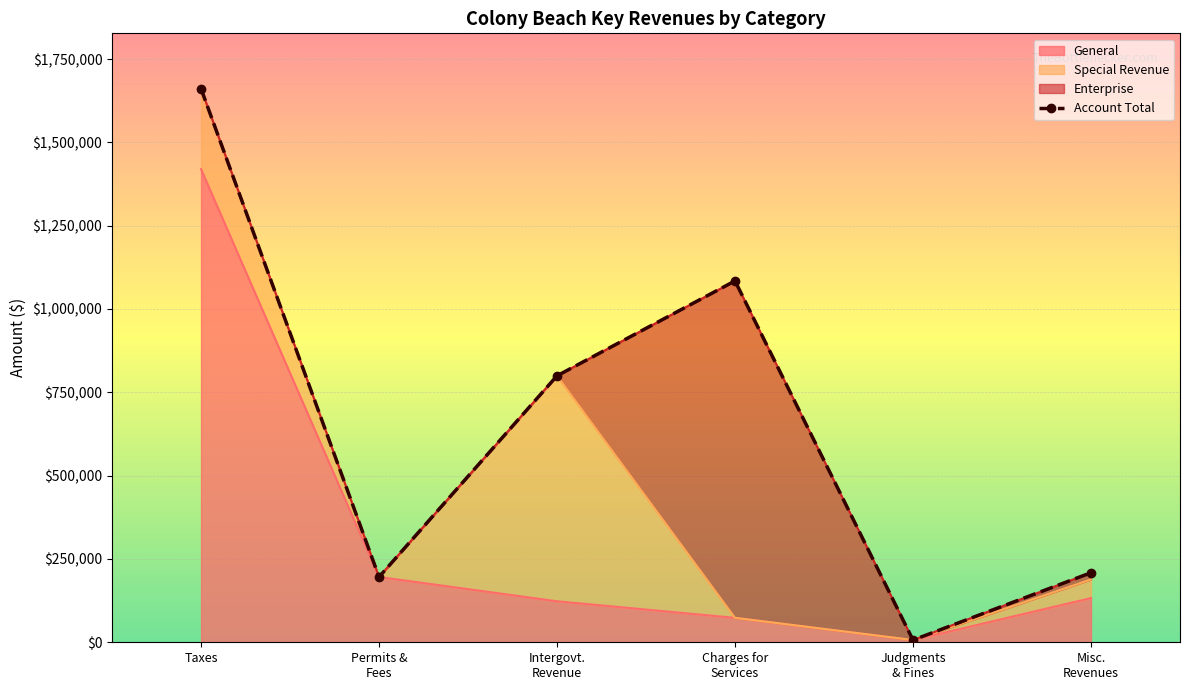

Reading right to left, extract all data points from this chart.

General: 132605	6626	73277	123019	195910	1419694
Account Total: 208761	6626	1084237	799520	195910	1660995